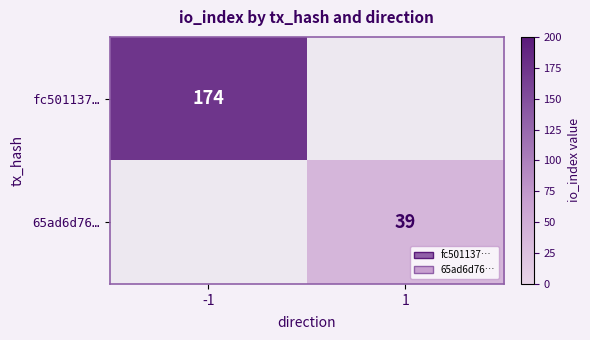

True or false: 65ad6d76… has a value of 10 at 1.

False